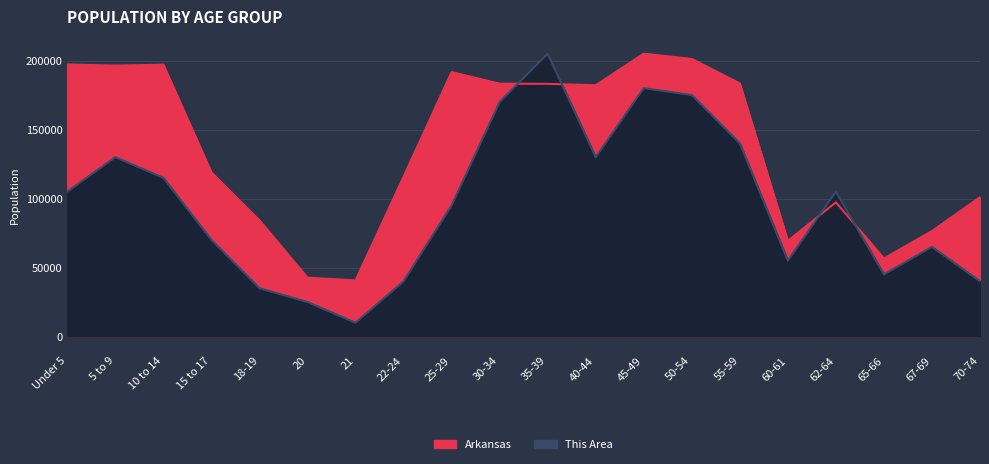

At which label is This Area closest to 107785?

Under 5